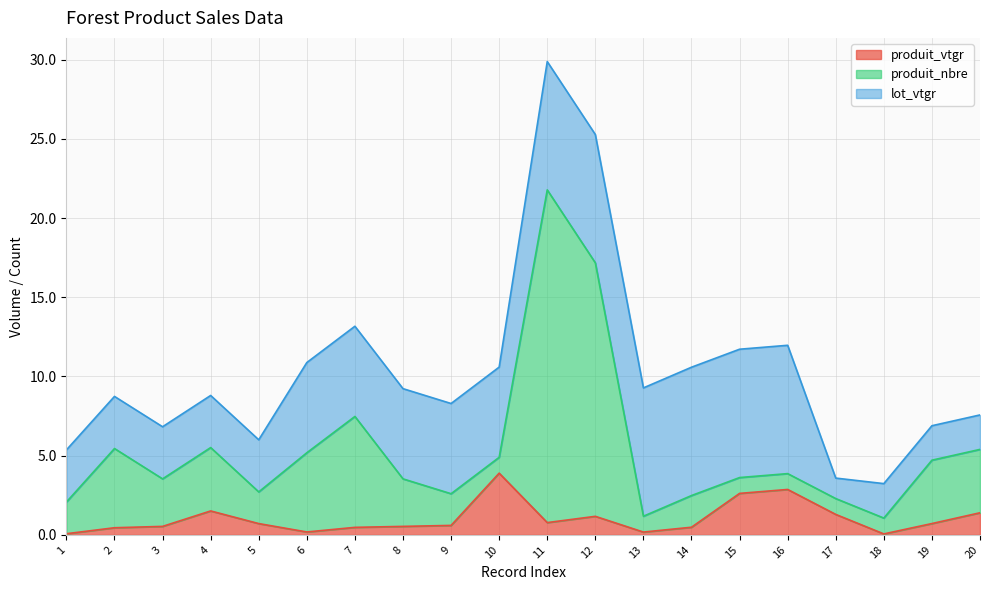

At which category does produit_vtgr reach its first local peak?

4